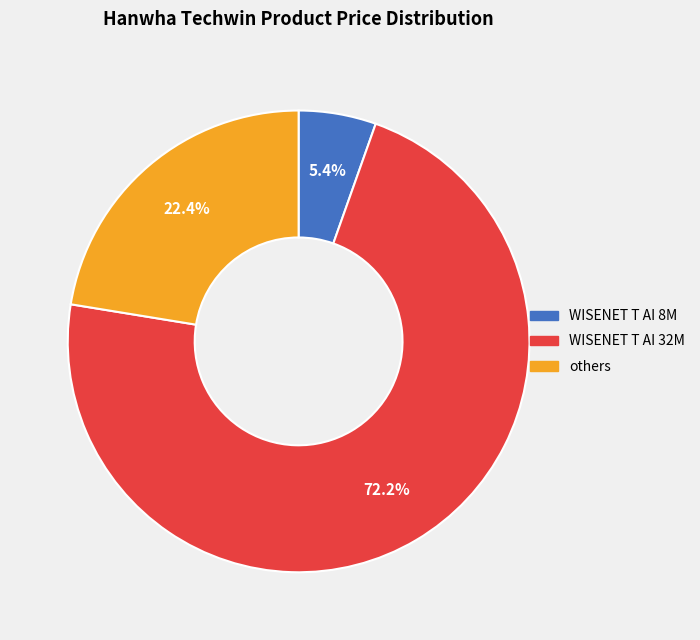

Is there a majority slice in this chart?

Yes